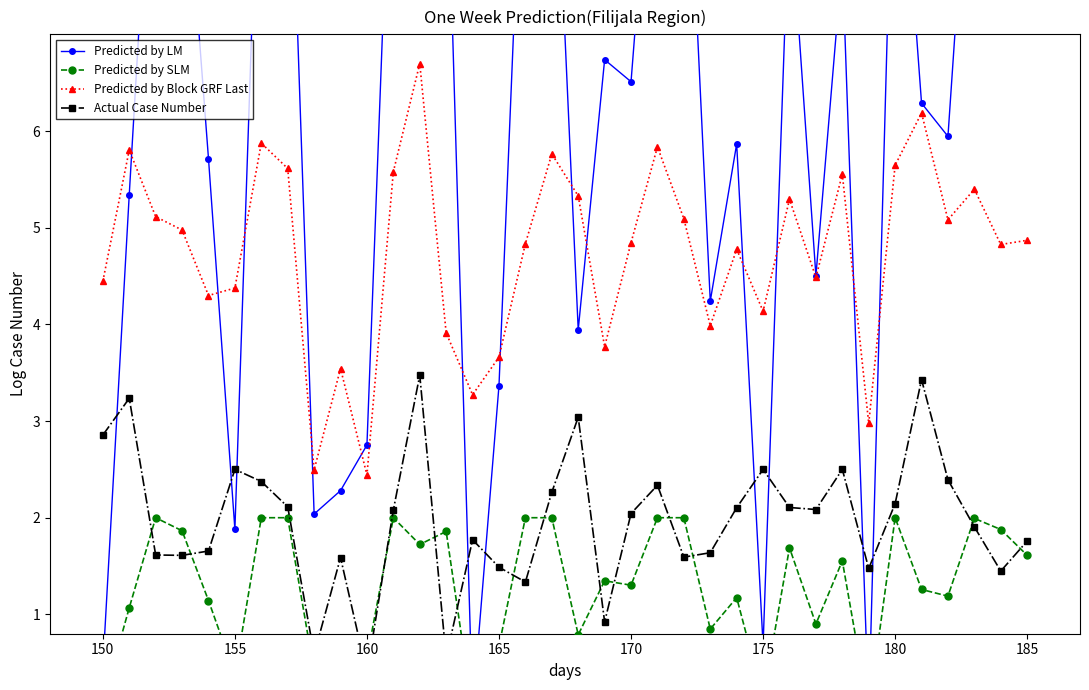

What is the lowest value of the Predicted by Block GRF Last series?

2.4